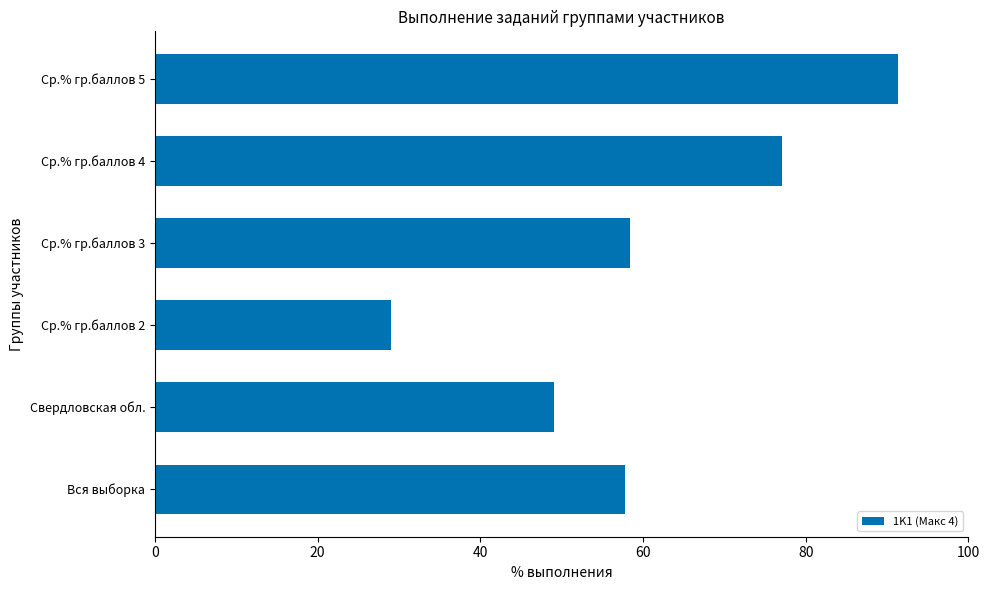

Which category has the highest value across all series?

Ср.% гр.баллов 5